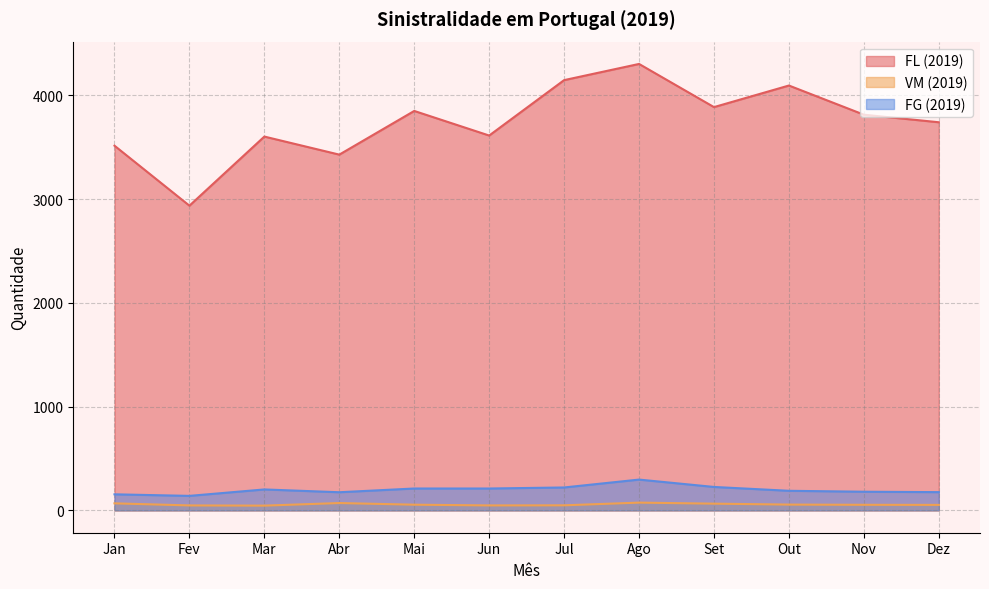

In VM (2019), how many points are lower than both neighbors (excluding endpoints)?

2